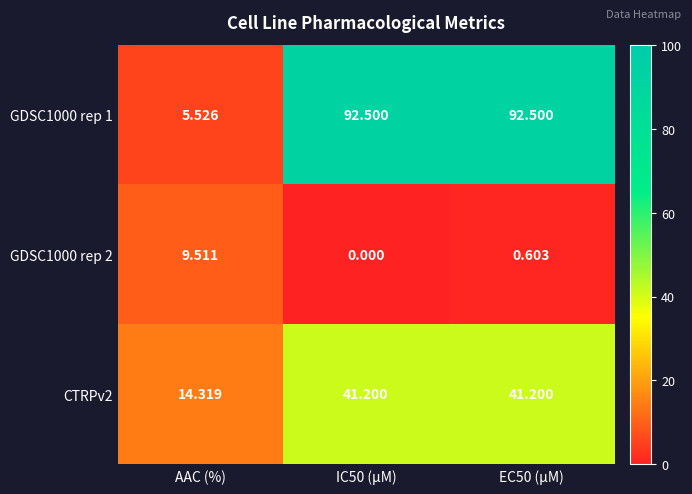

At how many categories does at least one series exceed 43?

2